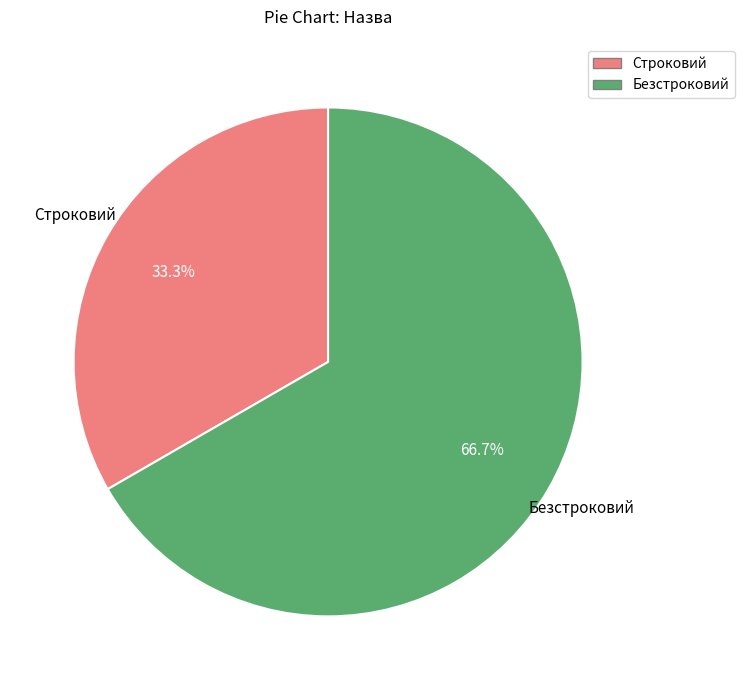

What percentage is NOT represented by Строковий?

66.7%